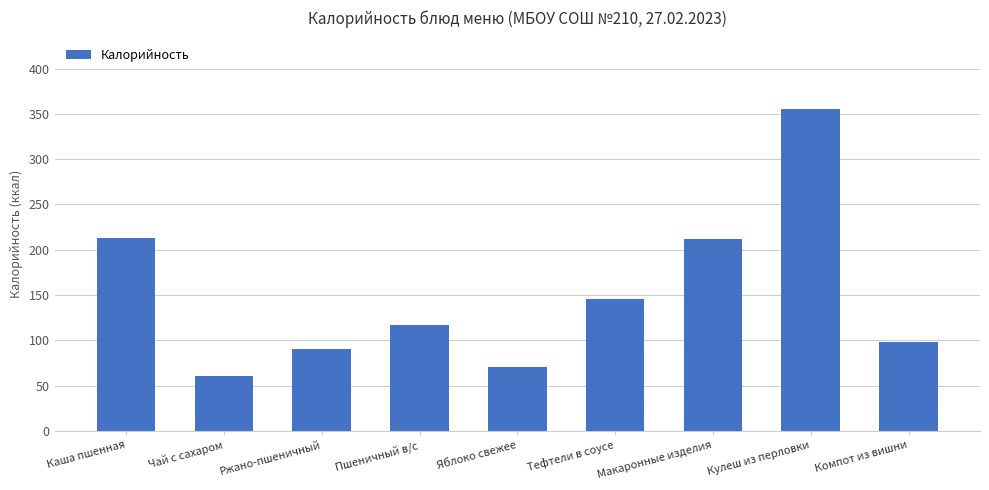

The value at Компот из вишни is 98.0. True or false?

True